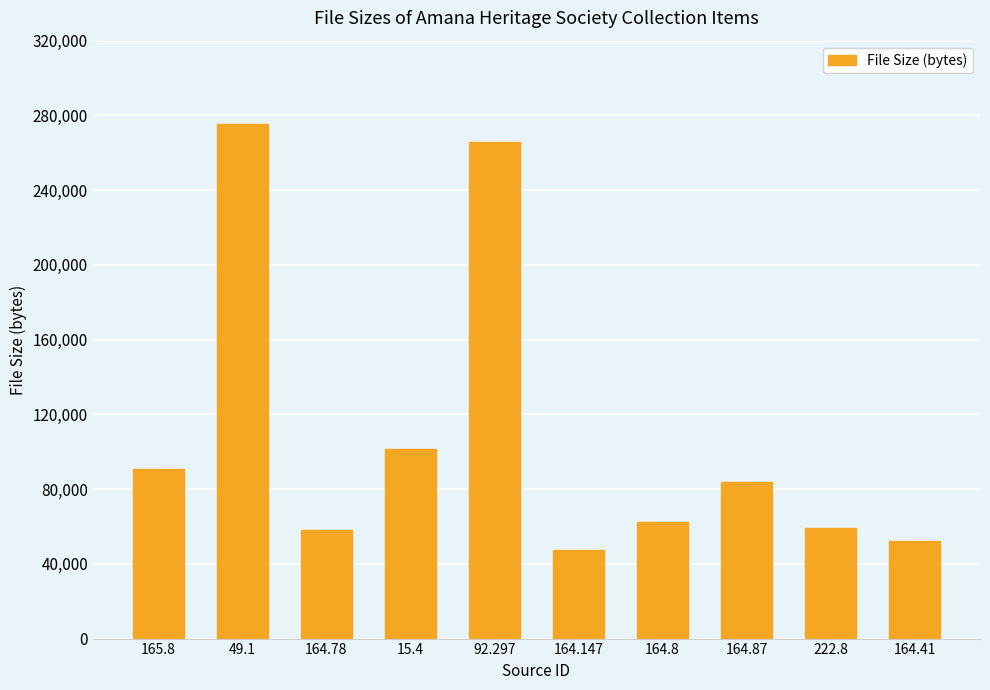

Reading left to right, what are all the values shown in this chart?

90960	275290	58000	101369	265788	47582	62274	83779	59282	52087